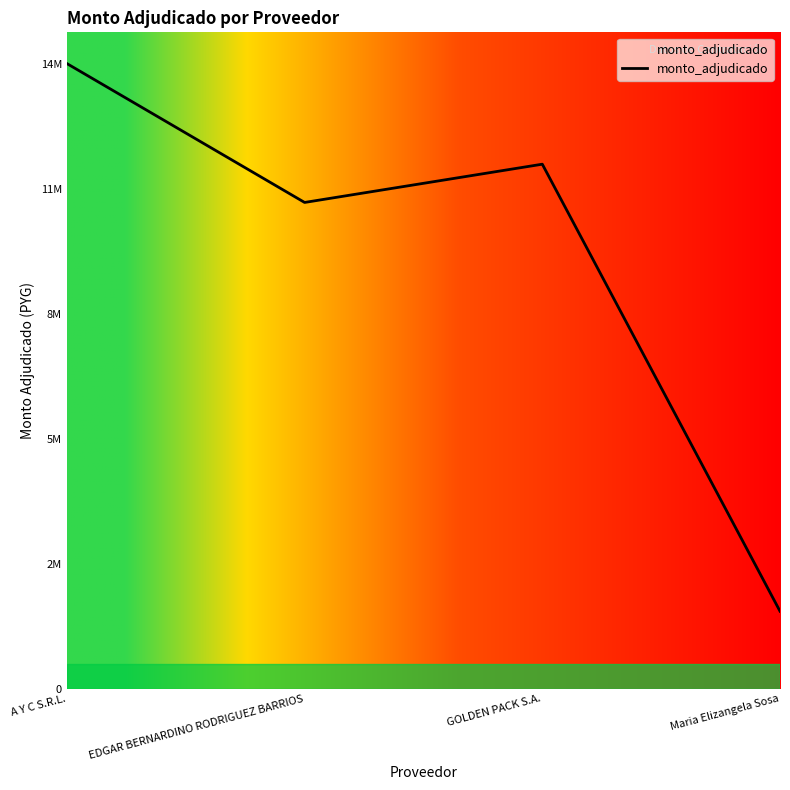

Does the chart display data point markers on the line(s)?

No